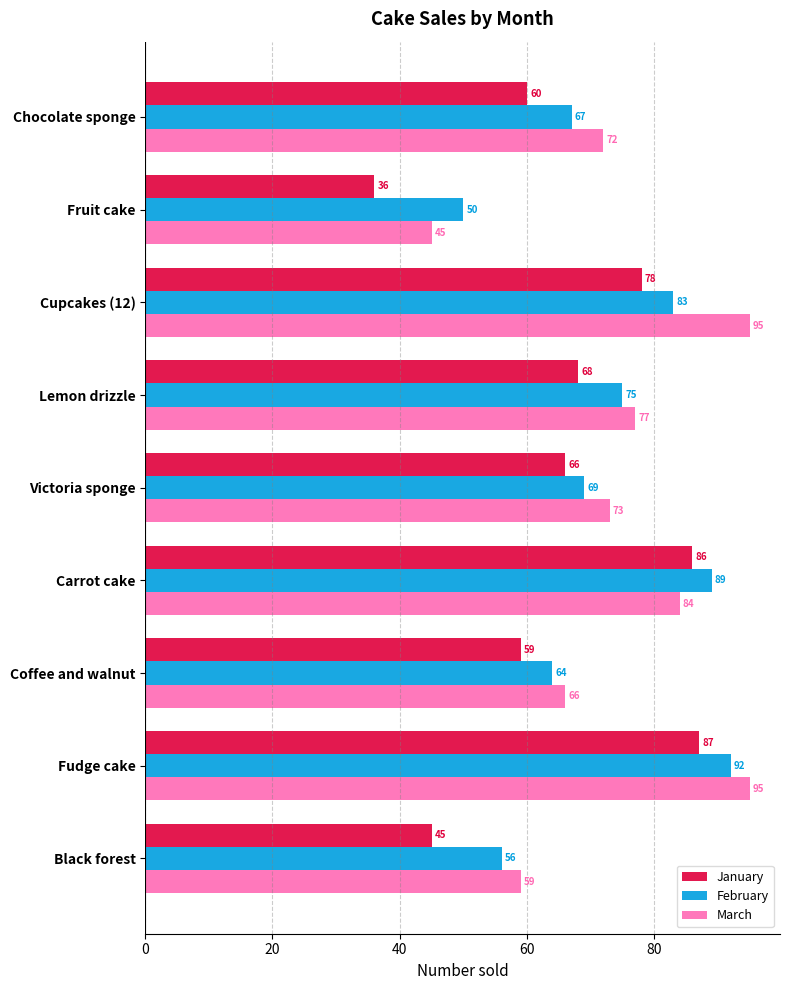

Between Lemon drizzle and Carrot cake, which series saw the biggest shift?

January